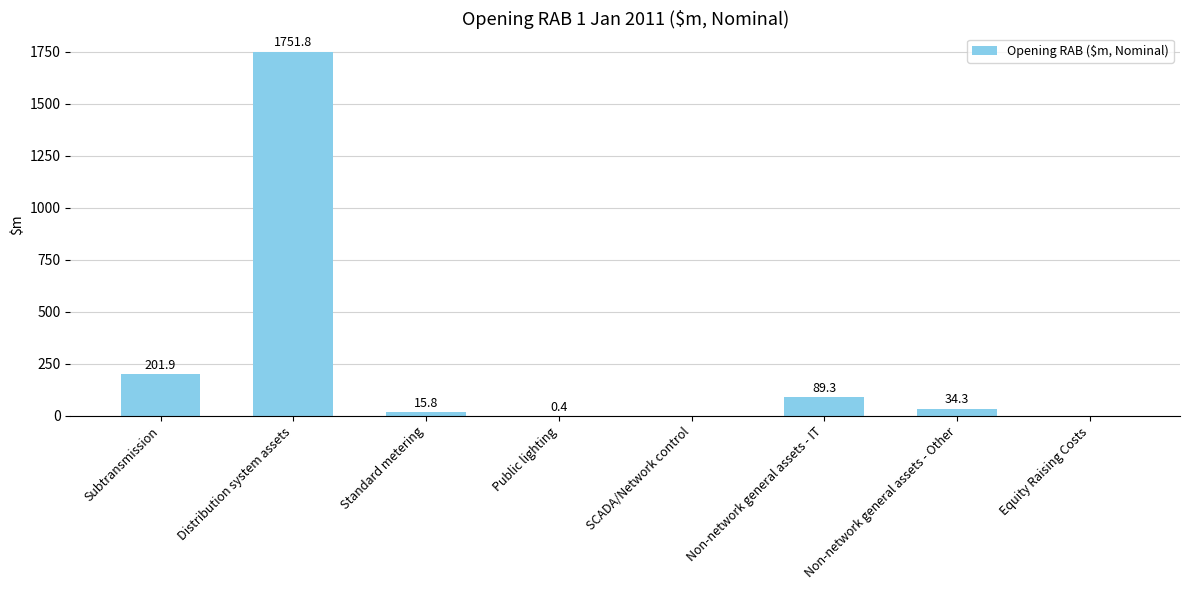

Which has a higher value, Subtransmission or Equity Raising Costs?

Subtransmission